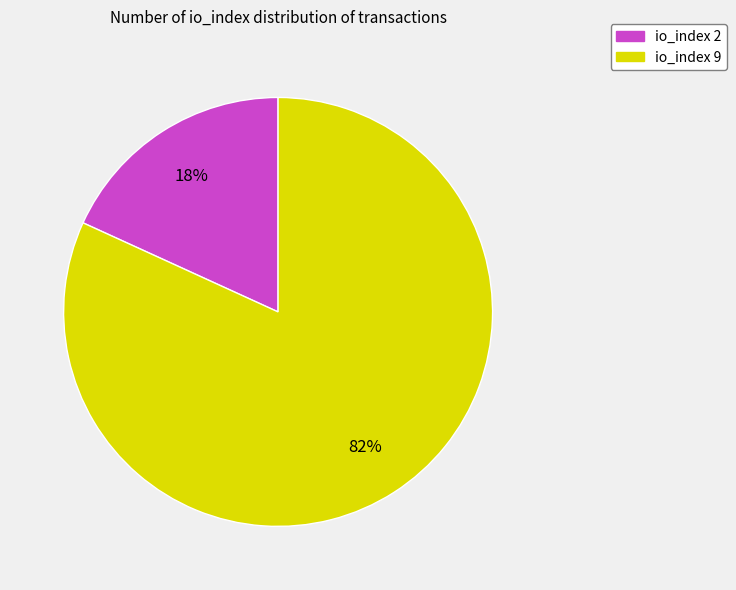

How many slices are in this pie chart?

2